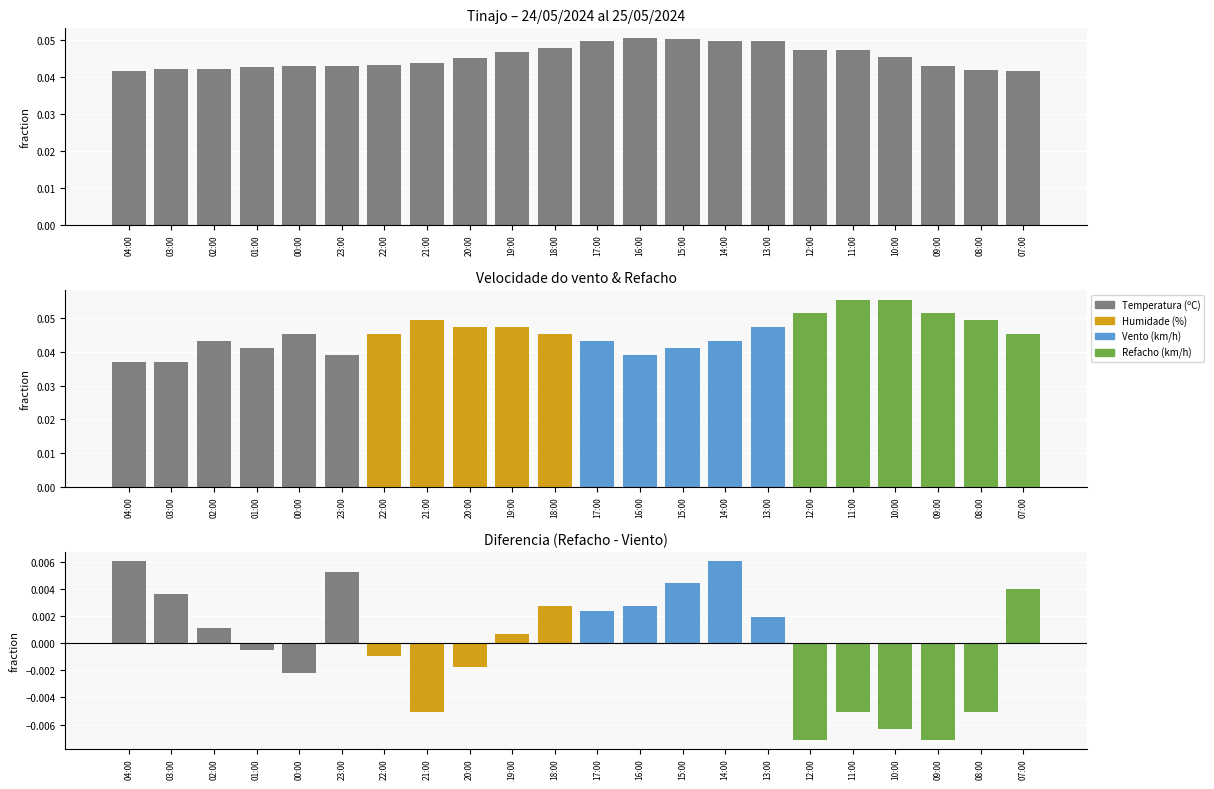

Is the value of Temperatura (ºC) at 18:00 greater than the value of Humidade (%) at 03:00?

No